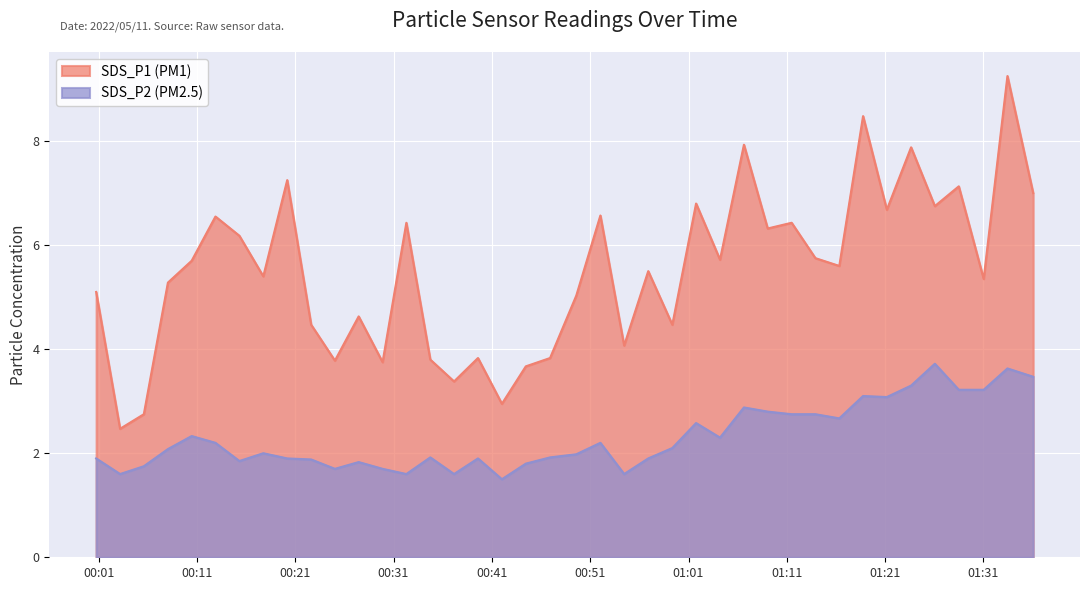

At which label does SDS_P1 first exceed 5?

2022/05/11 00:00:45